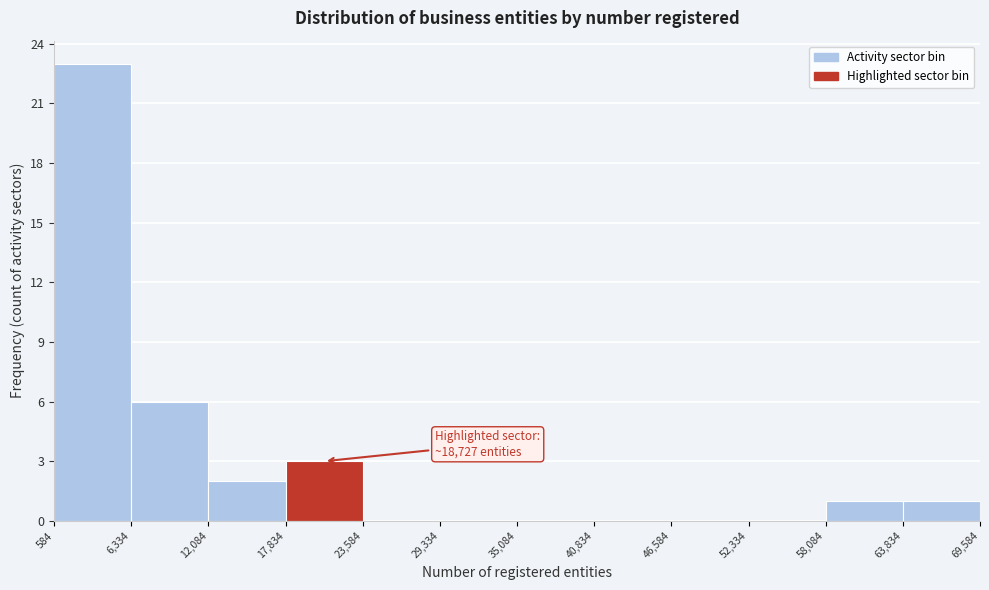

Which range on the x-axis has the tallest bar?

584 to 6,334